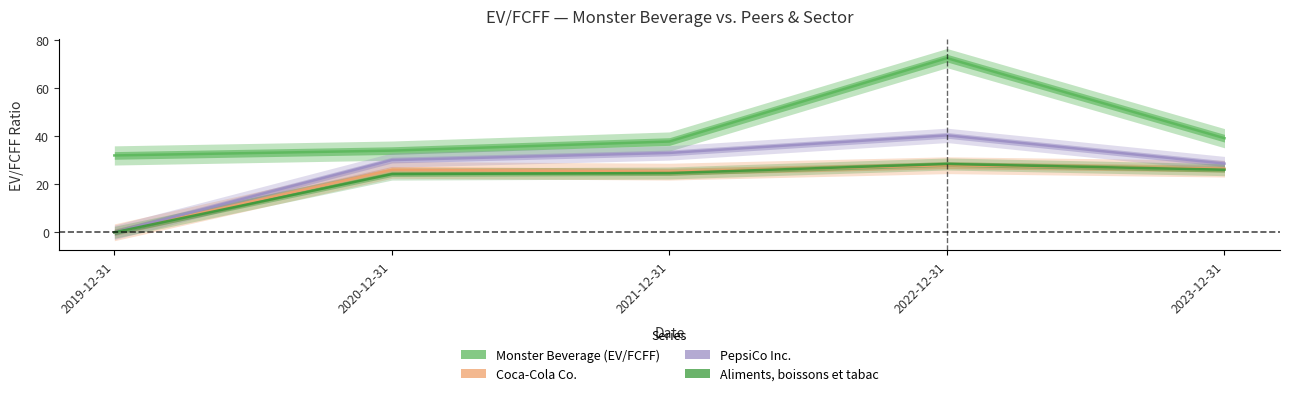

Reading right to left, what are all the values shown in this chart?

Monster Beverage (EV/FCFF): 39.2	72.6	37.8	34.0	32.0
Coca-Cola Co.: 26.5	27.9	25.3	26.0	0.0
PepsiCo Inc.: 28.6	40.4	33.1	30.1	0.0
Aliments, boissons et tabac: 26.1	28.5	24.7	24.3	0.0